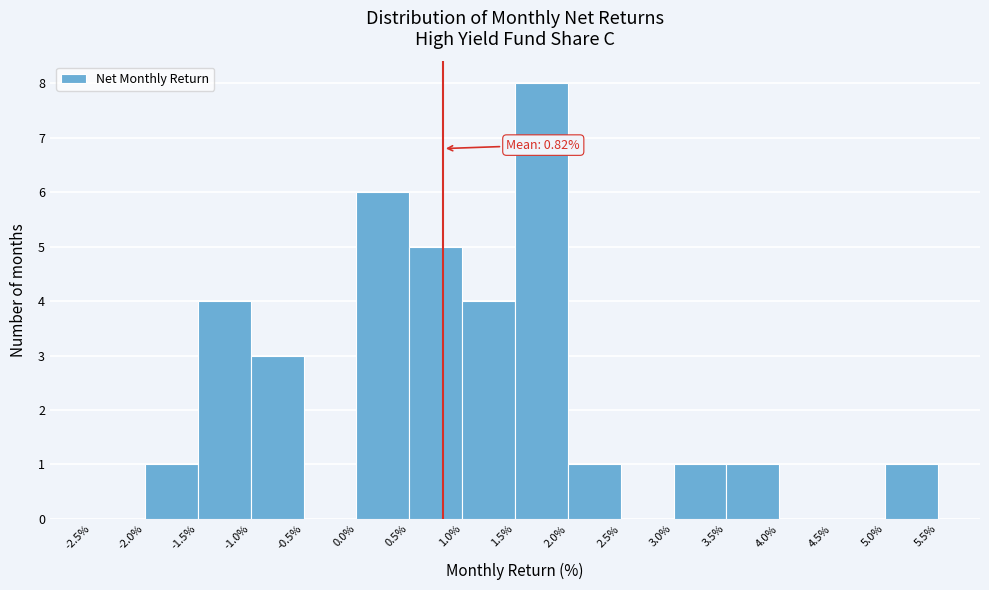

Over which range of the x-axis is the bar tallest?

1.5% to 2.0%